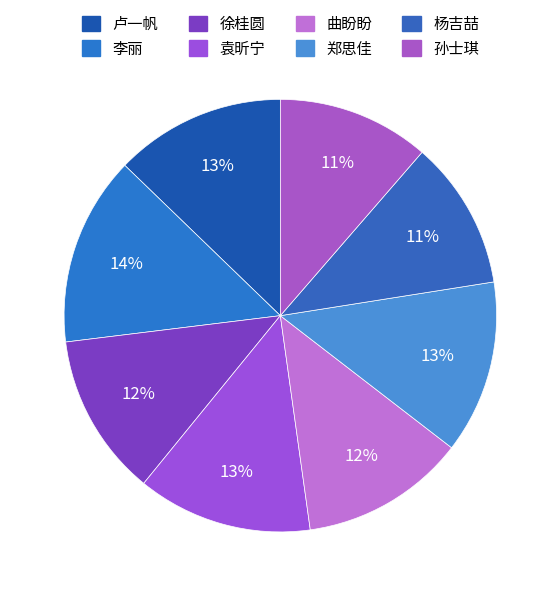

Is there any slice that represents more than half of the pie?

No